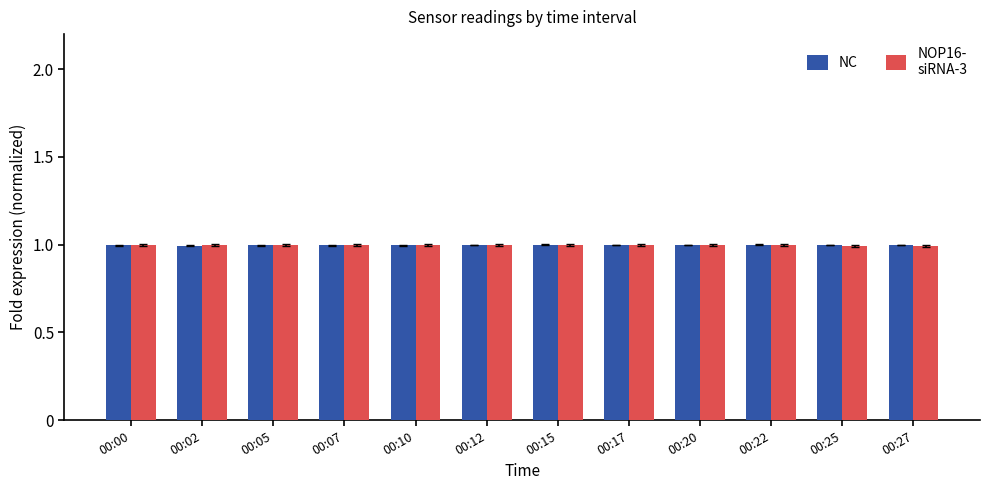

What is the total value across all series at 00:10?

2.0